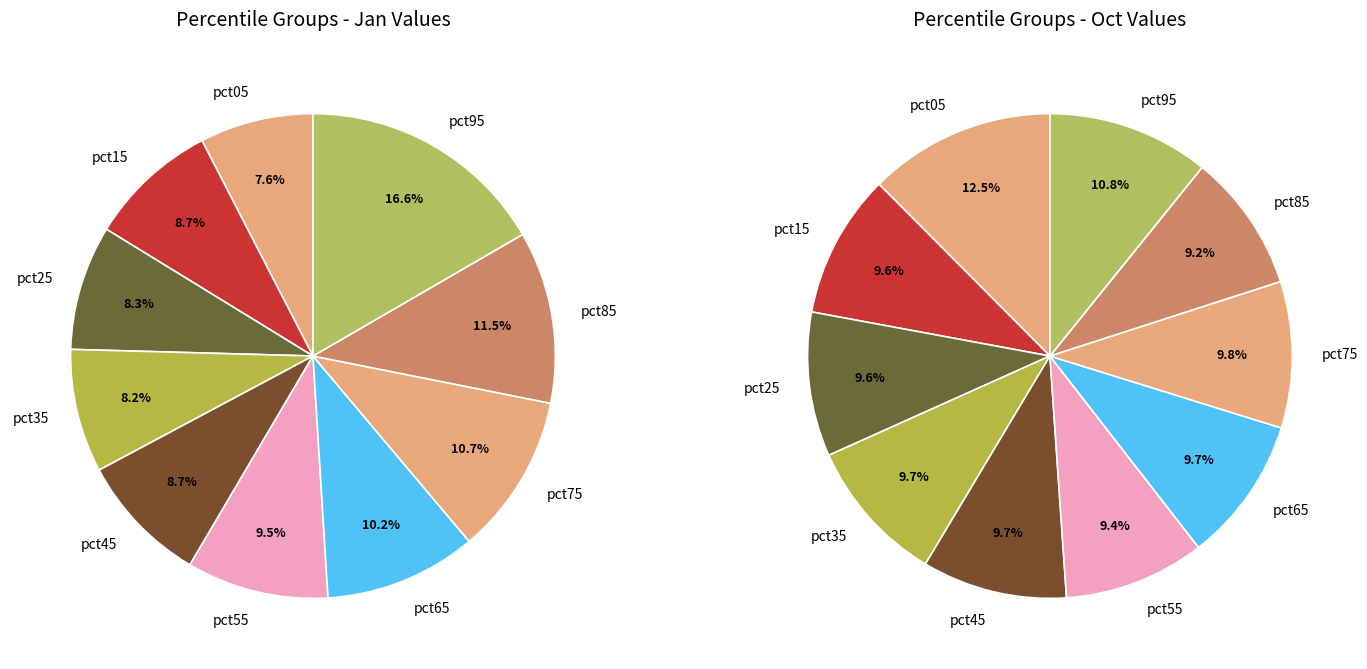

Count the number of slices in the pie.

10